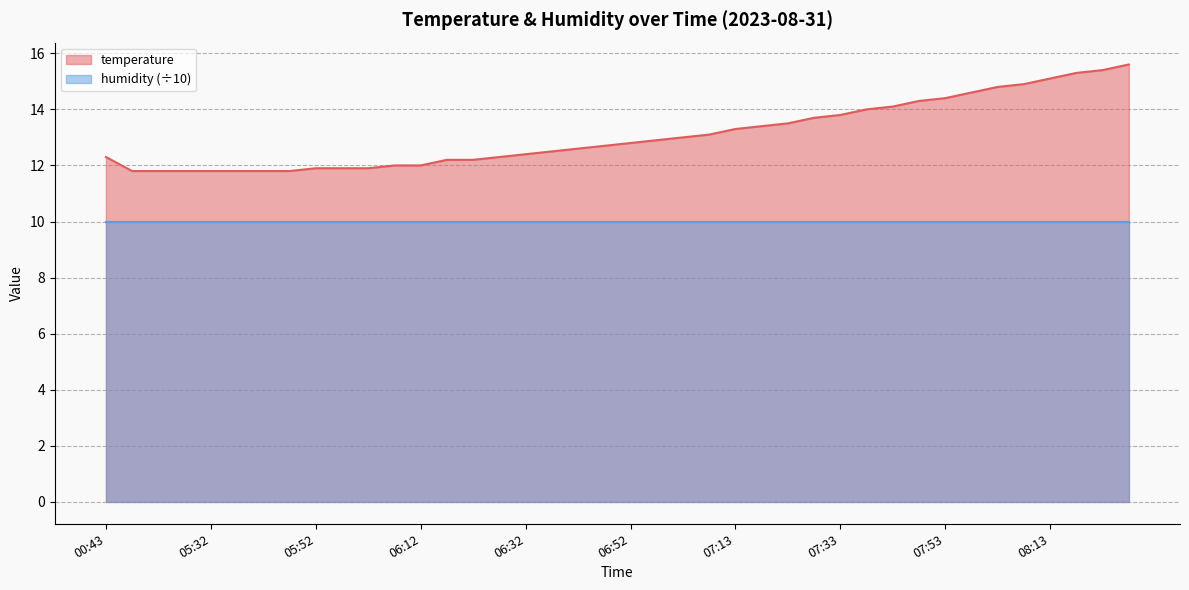

How many data points are above 12?

28